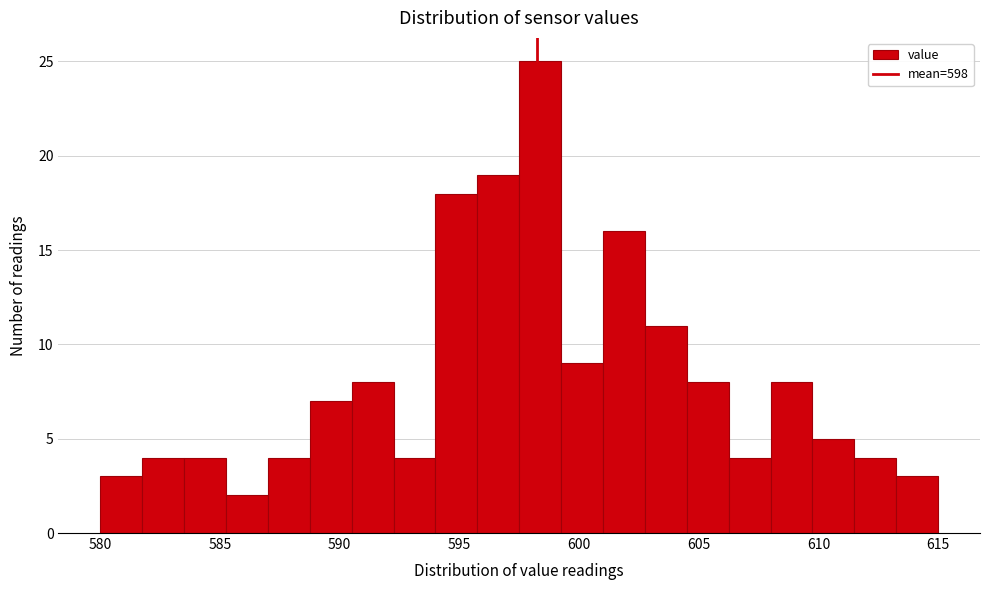

Read against the x-axis, roughly where is the centre of the tallest bar?

598.5